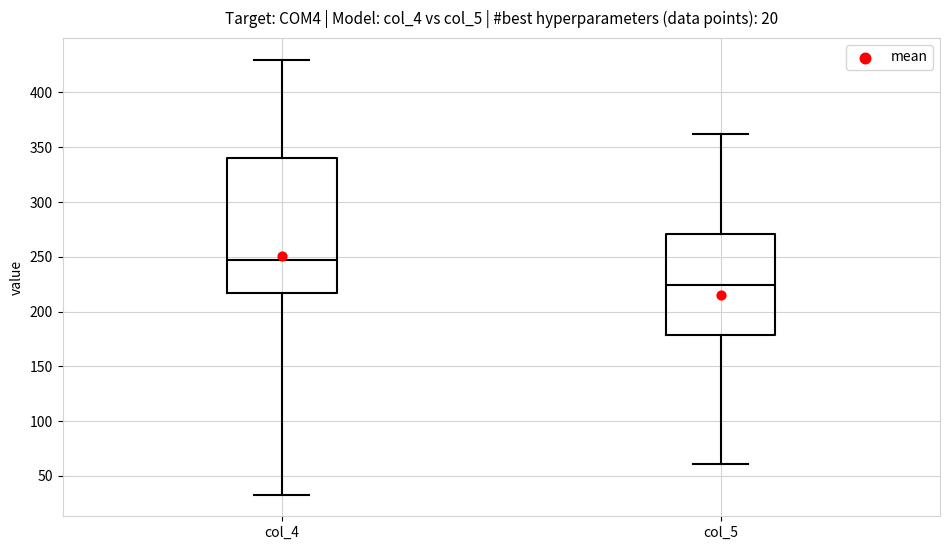

Which box's median line is the highest?

col_4